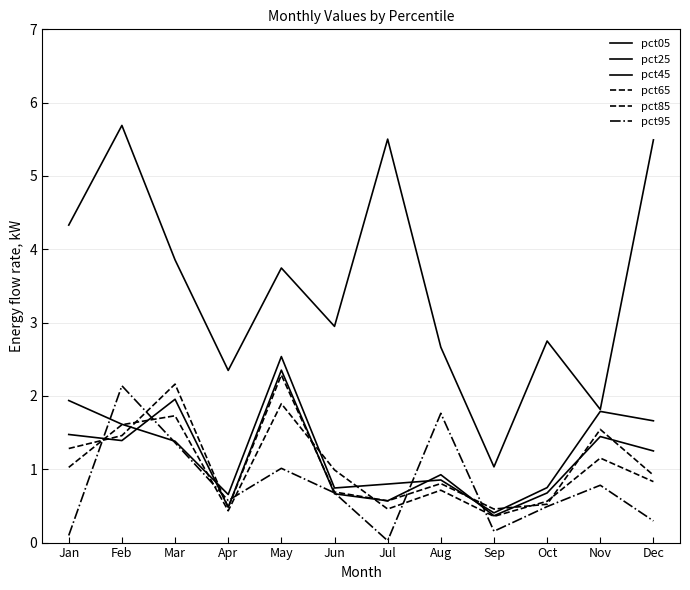

How many lines are shown in the chart?

6